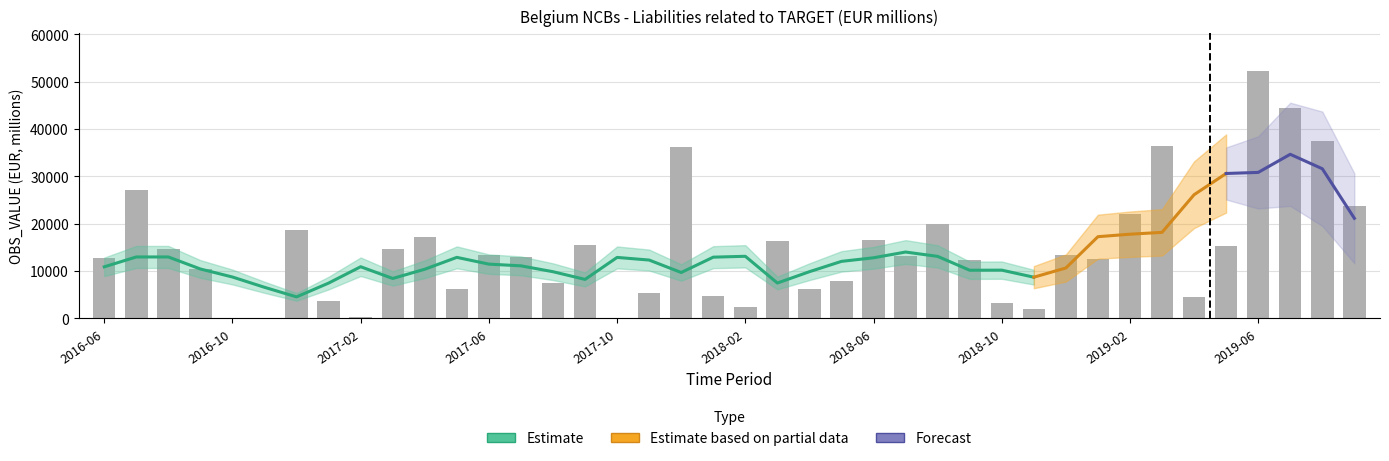

Reading left to right, transcribe all the data shown in this chart.

12711.1	27054.5	14525.8	10428.4	0.0	0.0	18583.0	3654.1	316.9	14578.9	17260.1	6200.6	13399.7	12855.7	7437.5	15451.7	0.0	5267.0	36085.0	4646.3	2300.2	16210.8	6181.2	7856.7	16606.9	13207.8	20002.9	12241.7	3276.8	1963.5	13312.7	12552.1	21965.2	36337.9	4588.0	15254.4	52326.9	44381.9	37468.5	23715.4